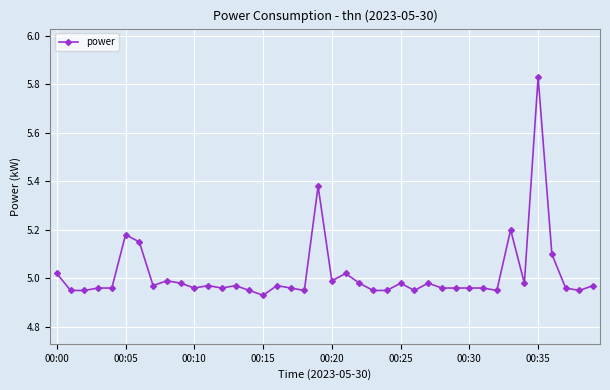

What is the difference between the maximum and minimum values?

0.9